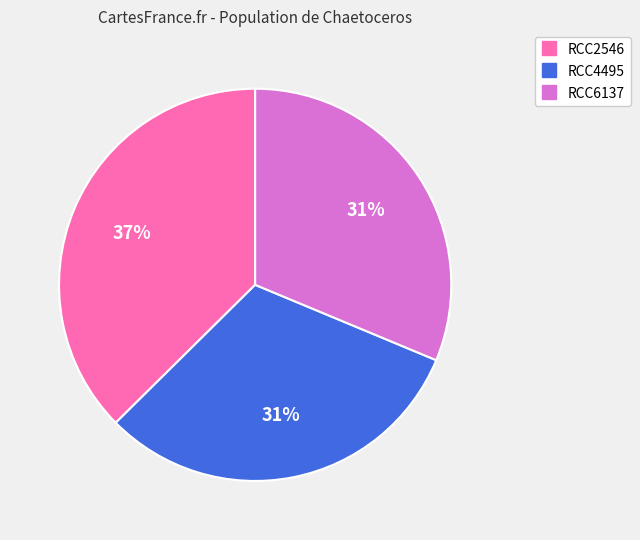

Do RCC6137 and RCC2546 together represent more than half of the pie?

Yes